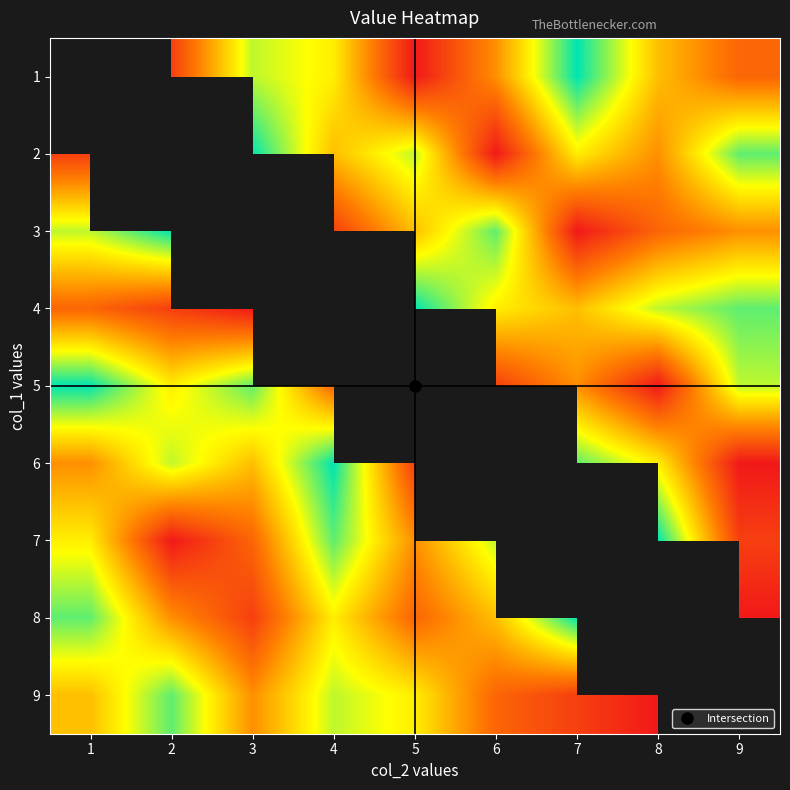

Is it true that 4 equals 3.0 at 1?

True